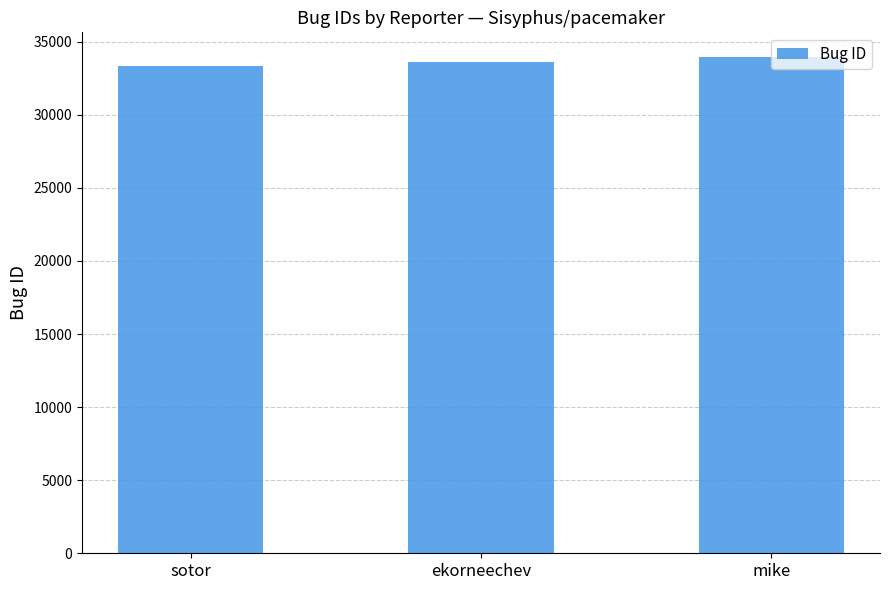

What is the smallest value displayed?

33352